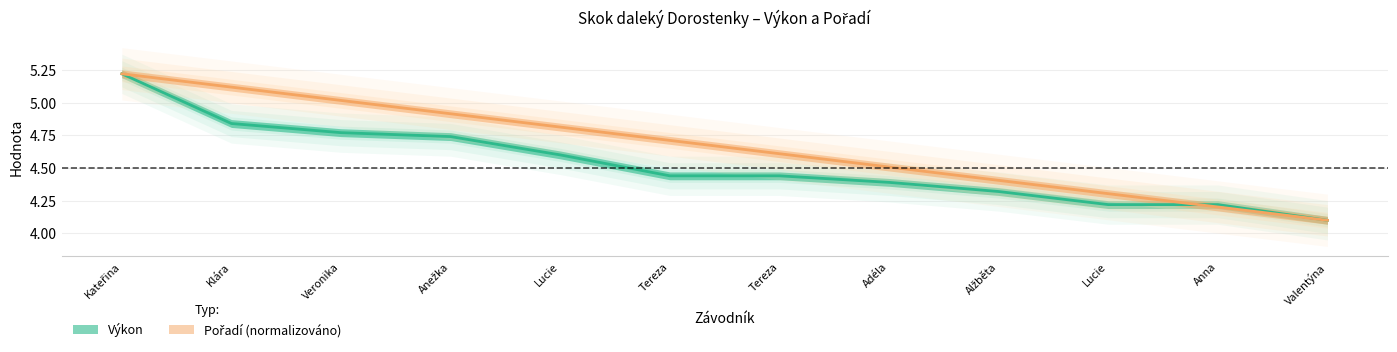

Which series has the largest total across all categories?

Pořadí